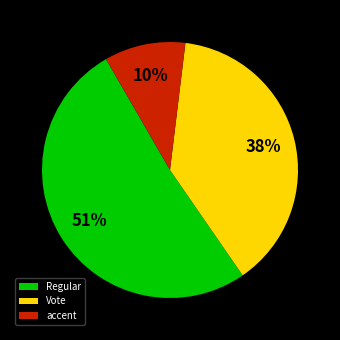

The Vote slice represents 33% of the pie. True or false?

False